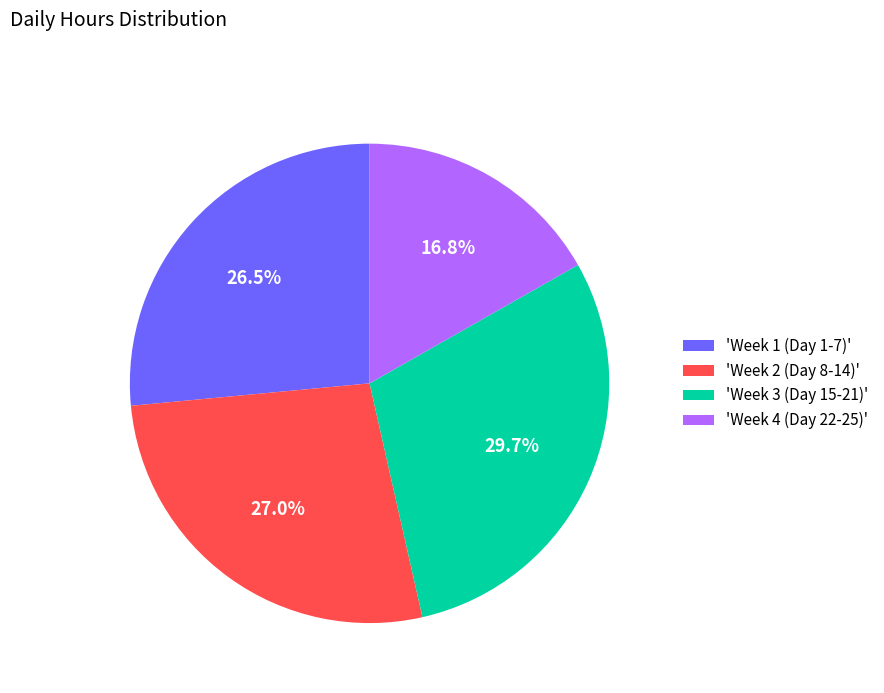

Which has a higher value, 'Week 4 (Day 22-25)' or 'Week 2 (Day 8-14)'?

'Week 2 (Day 8-14)'